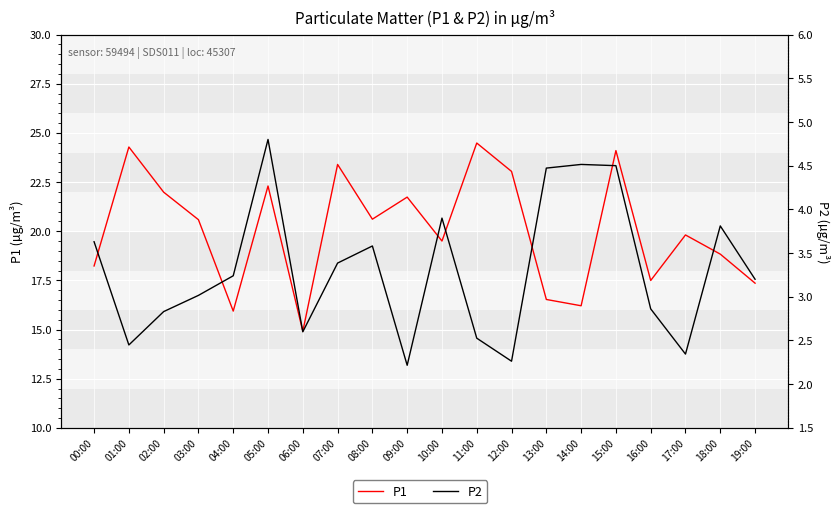

What position from the left is 14:00?

15